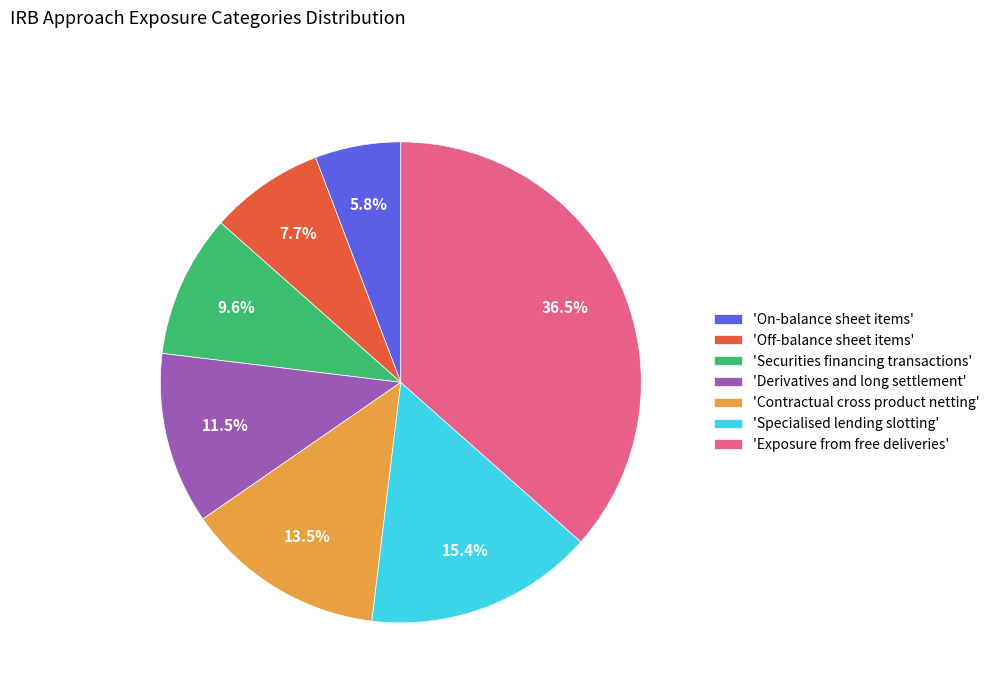

Which has a higher value, 'On-balance sheet items' or 'Securities financing transactions'?

'Securities financing transactions'